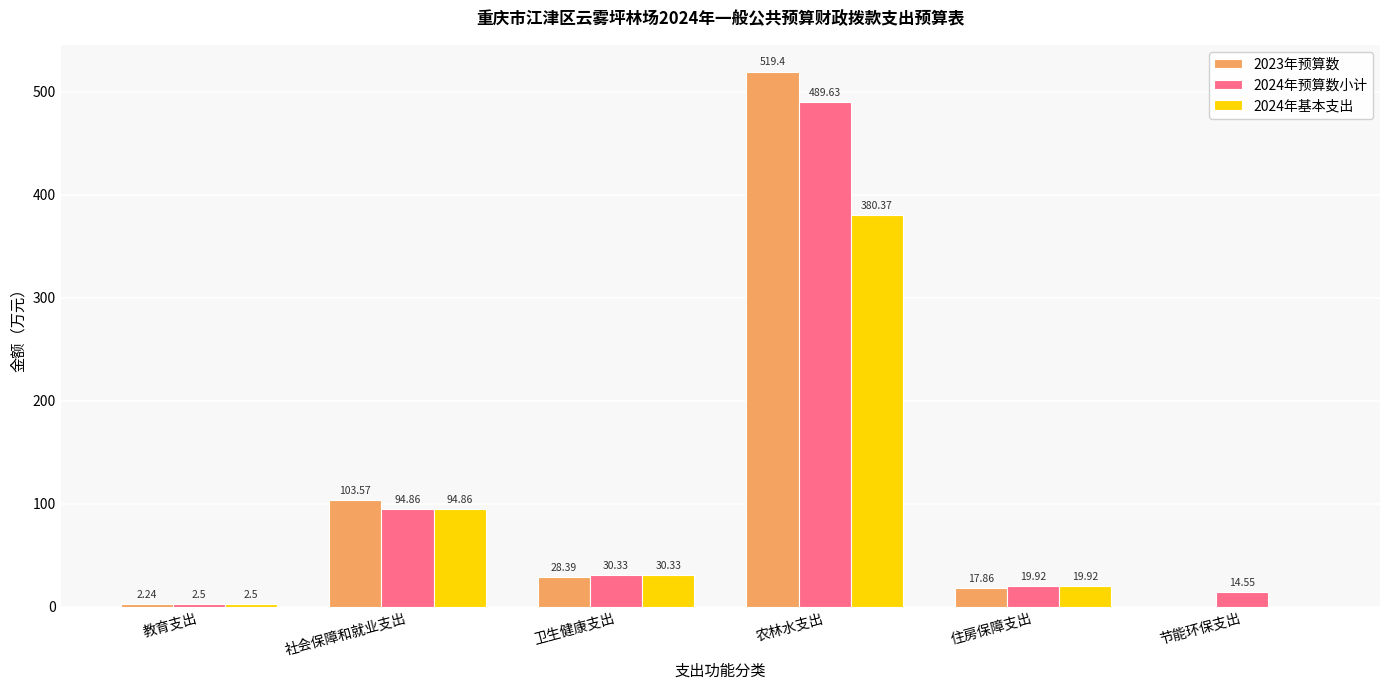

What is the sum of all 2024年基本支出 values?

528.0